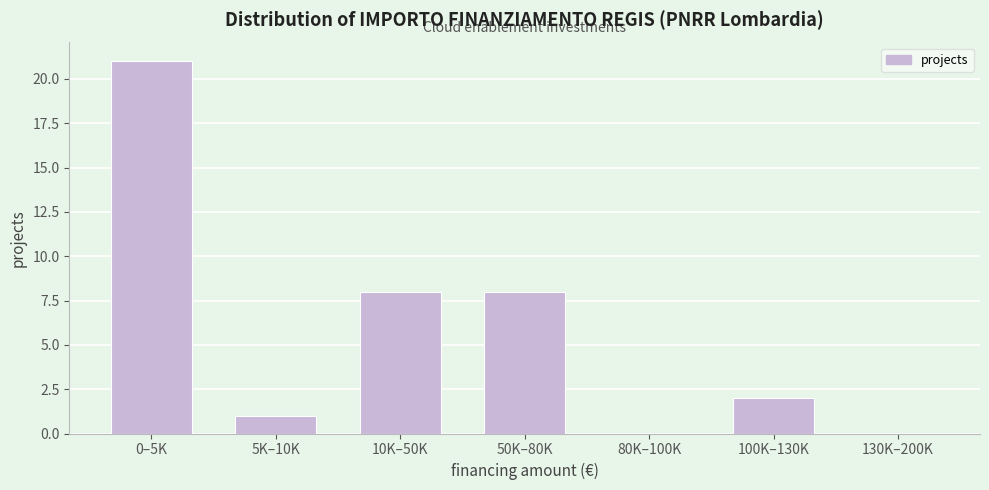

Reading left to right, what are all the values shown in this chart?

0–5K=21	5K–10K=1	10K–50K=8	50K–80K=8	80K–100K=0	100K–130K=2	130K–200K=0